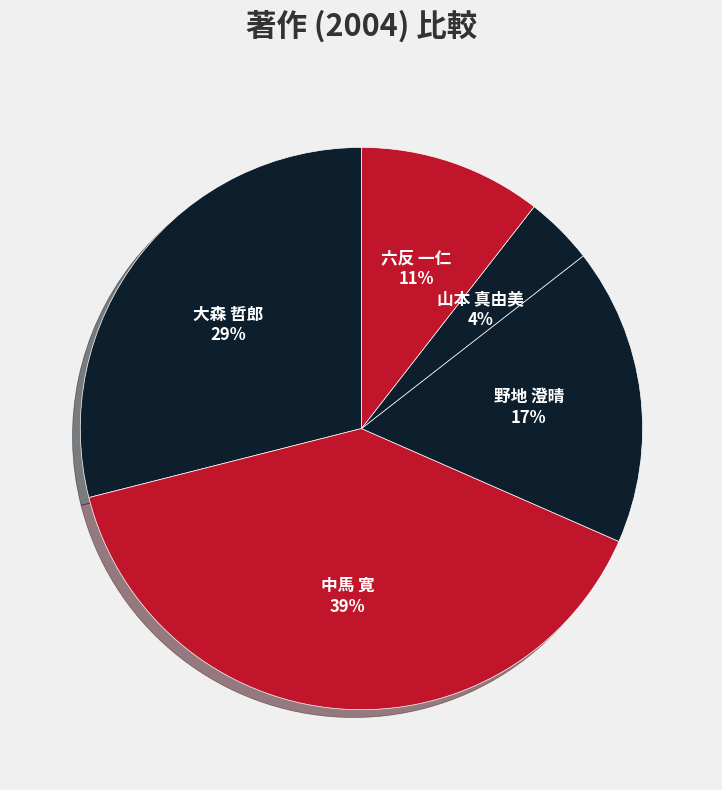

Rank the categories by value from lowest to highest.

山本 真由美, 六反 一仁, 野地 澄晴, 大森 哲郎, 中馬 寛